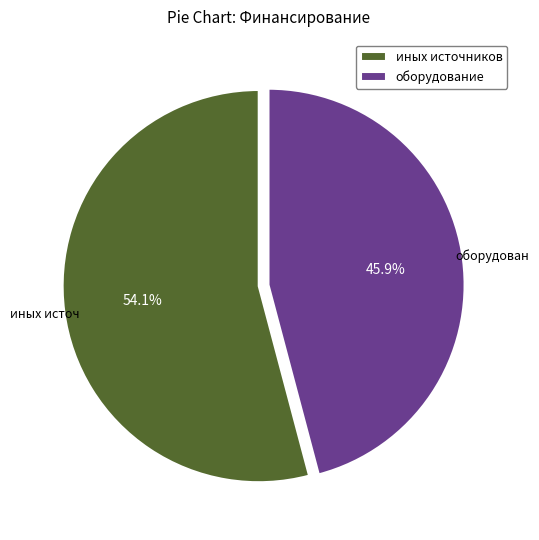

Does оборудование account for over 50% of the chart?

No